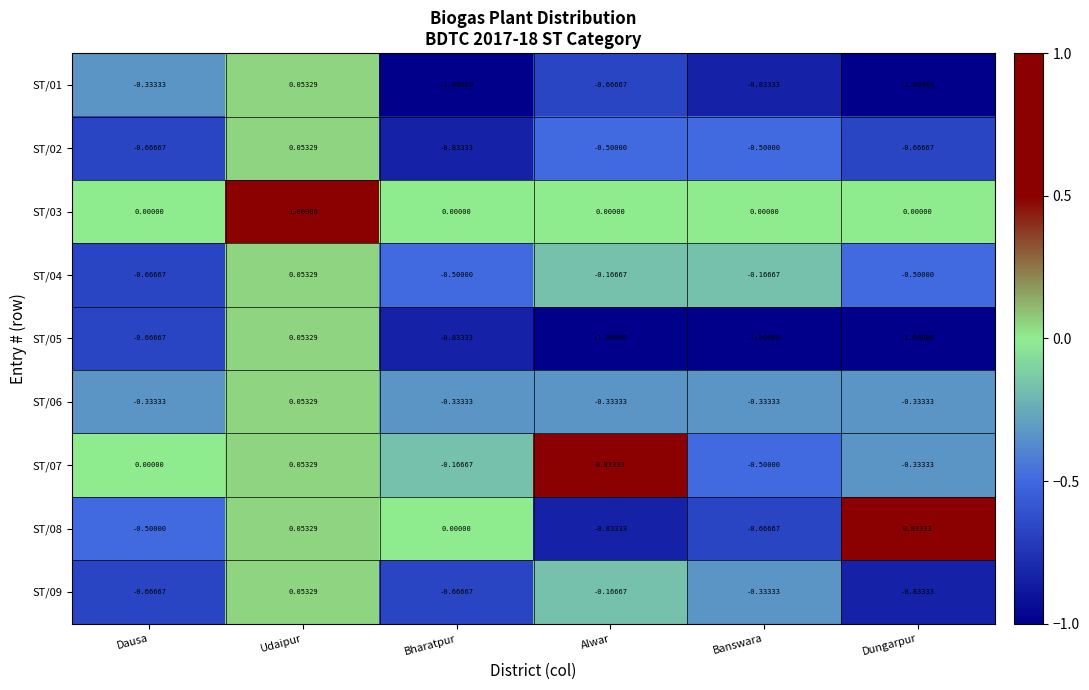

Rank the categories by ST/08 value from highest to lowest.

Dungarpur, Udaipur, Bharatpur, Dausa, Banswara, Alwar